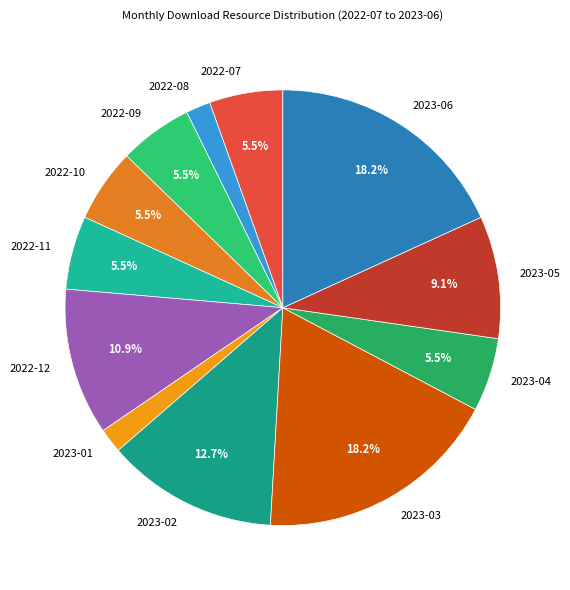

Does any single category account for the majority?

No